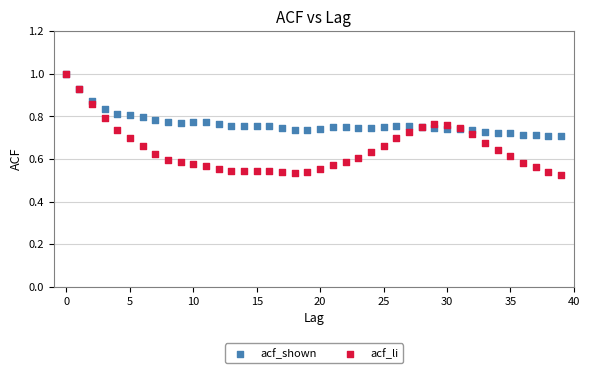

What are all the series names shown in the legend?

acf_shown, acf_li